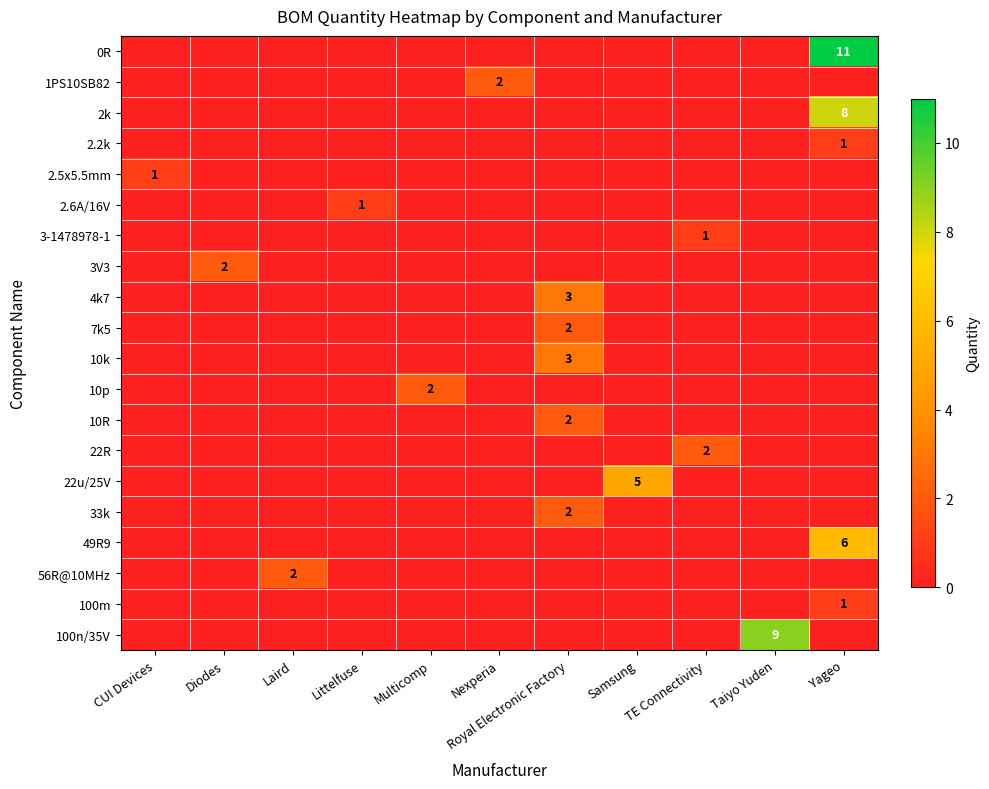

How many distinct data groups are displayed?

20